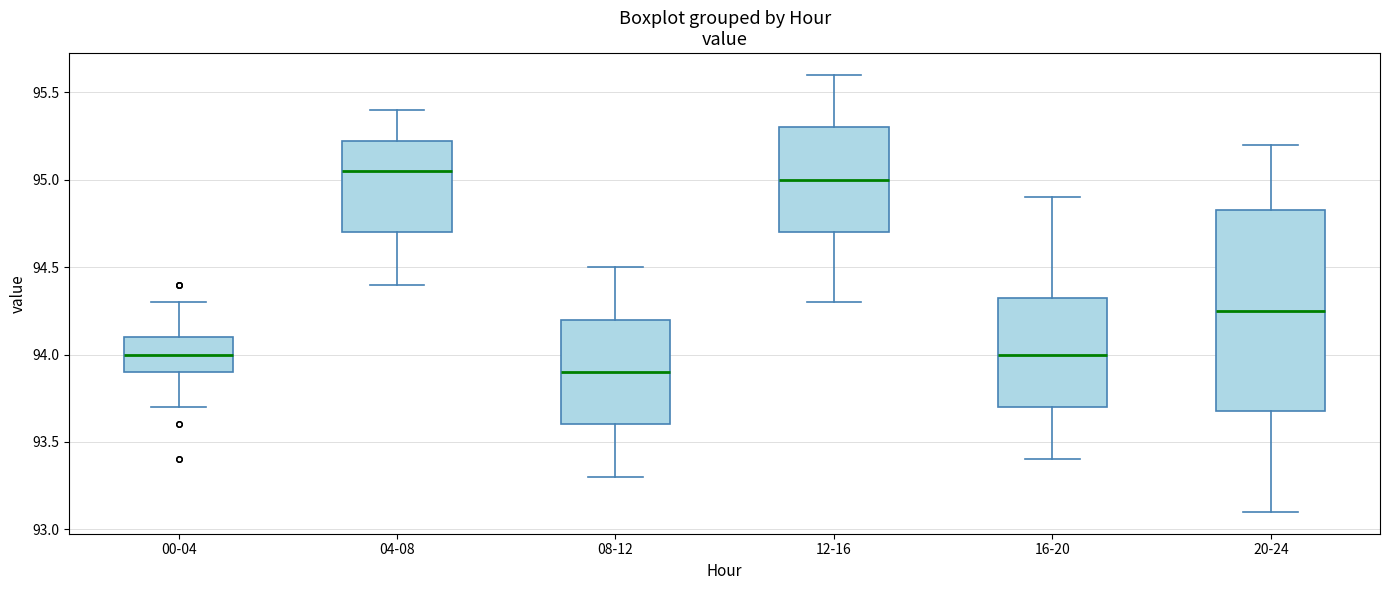

Reading left to right, transcribe this box plot: for each box, give where its median line is, the range the box spans, and where its two whiskers end, as read against the y-axis. The values are not printed on the chart, so give them approximately, as read against the axis.

00-04: median 94.00, box 93.90 to 94.10, whiskers 93.70 to 94.30
04-08: median 95.05, box 94.70 to 95.25, whiskers 94.40 to 95.40
08-12: median 93.90, box 93.60 to 94.20, whiskers 93.30 to 94.50
12-16: median 95.00, box 94.70 to 95.30, whiskers 94.30 to 95.60
16-20: median 94.00, box 93.70 to 94.35, whiskers 93.40 to 94.90
20-24: median 94.25, box 93.70 to 94.85, whiskers 93.10 to 95.20